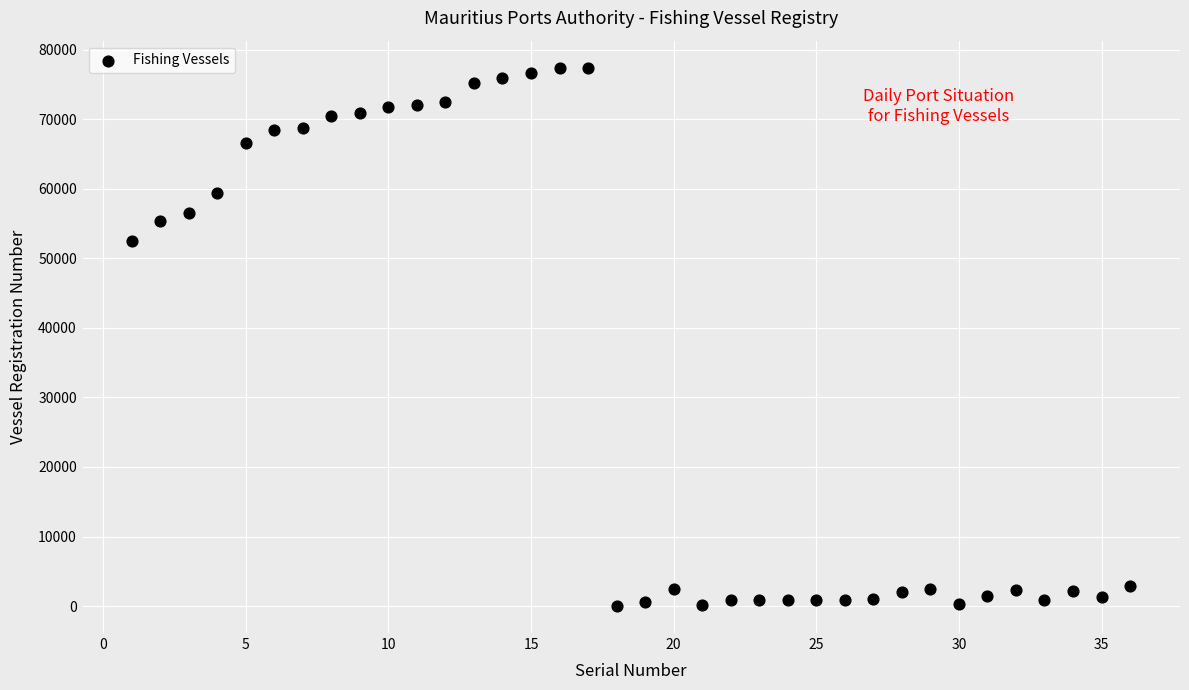

What is the range of X values (max minus min)?

35